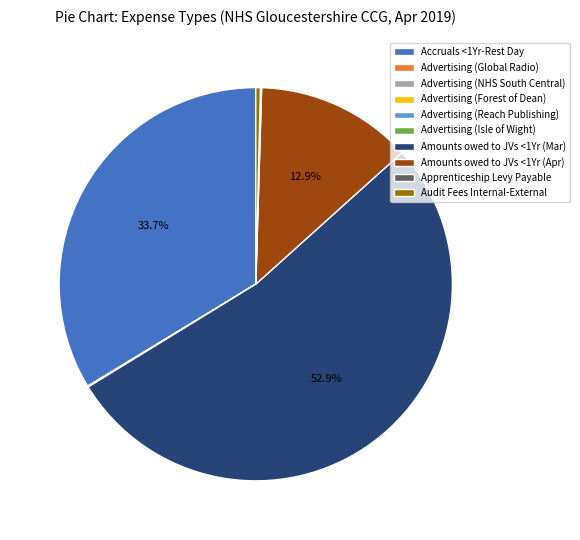

Which slice is the largest?

Amounts owed to JVs <1Yr (Mar)